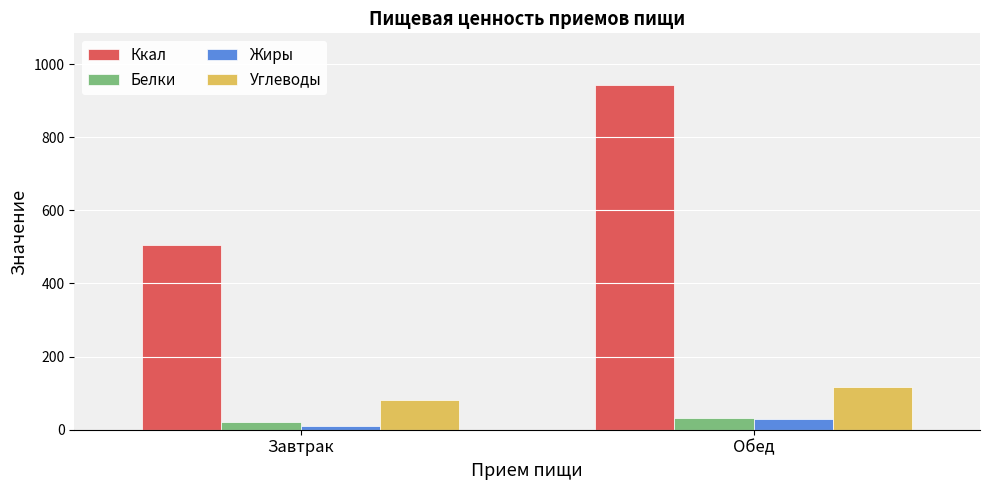

At which category does the chart reach its minimum across all series?

Завтрак